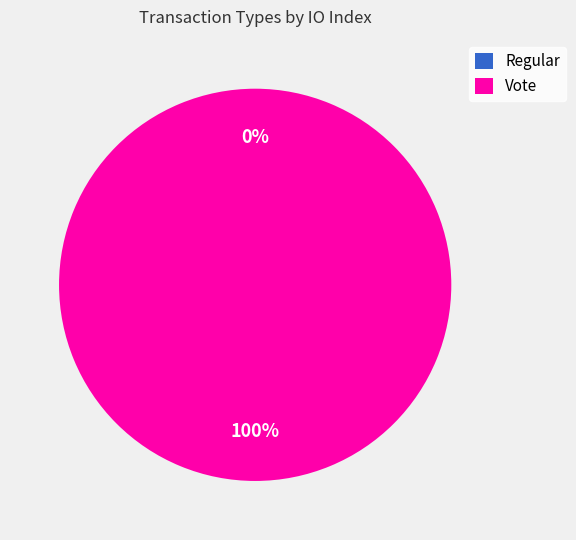

Which slice represents more than half of the pie?

Vote